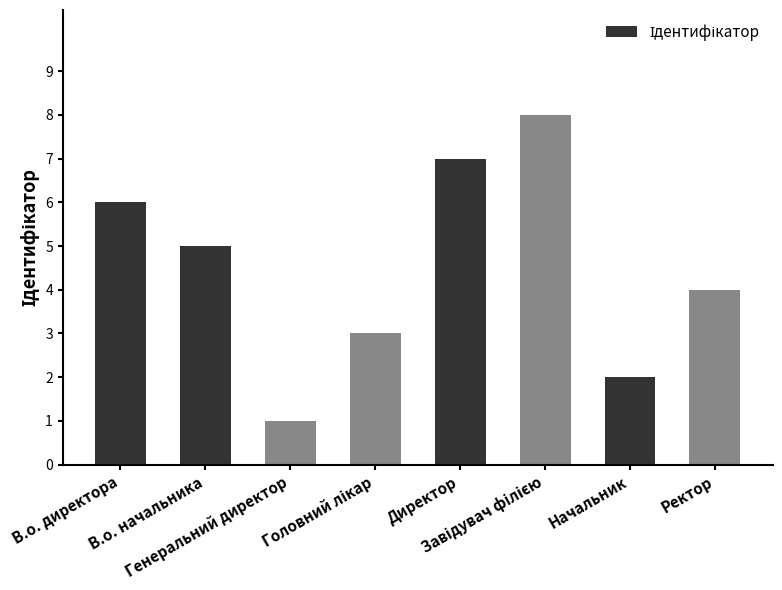

How many bars are there in total?

8